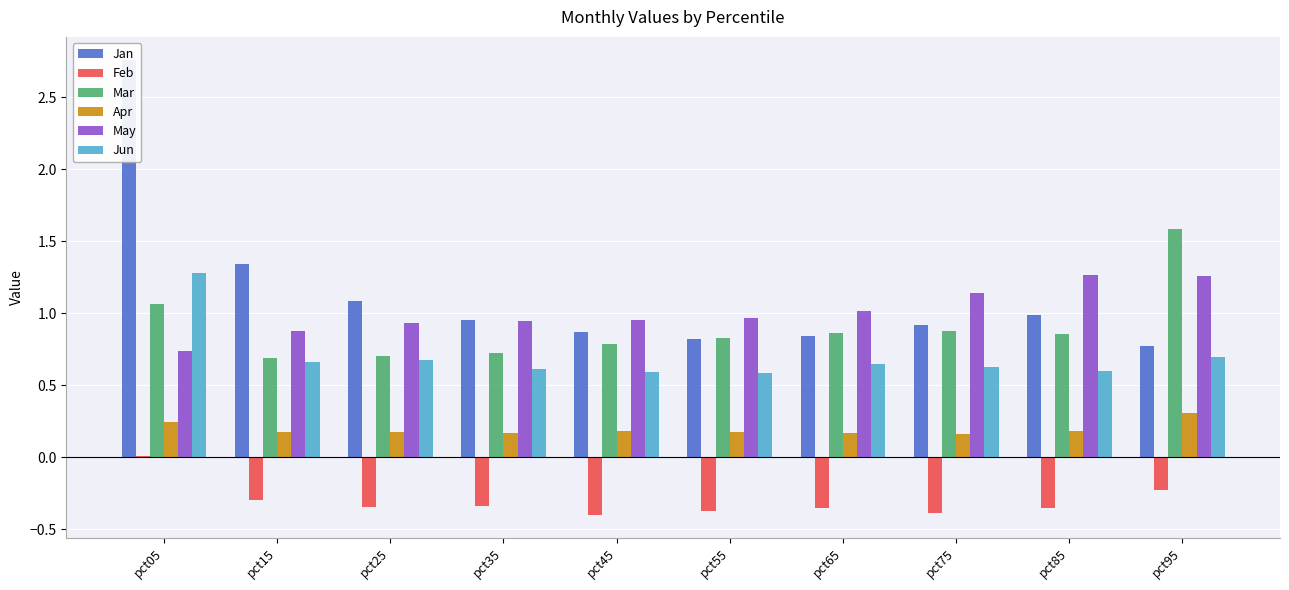

What are all the series names shown in the legend?

Jan, Feb, Mar, Apr, May, Jun